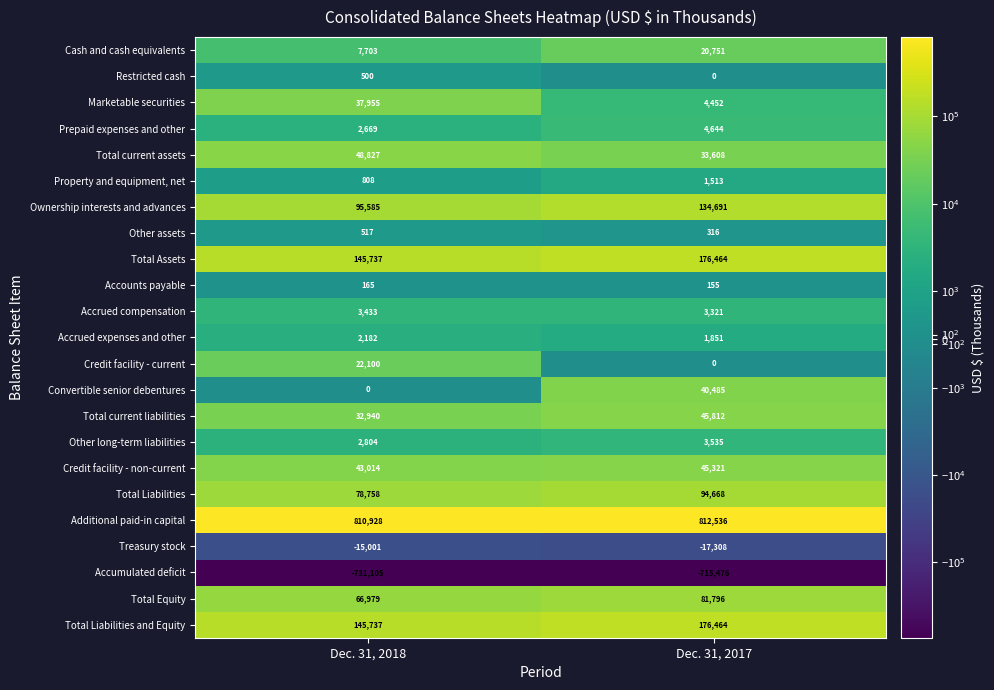

Rank the categories by Ownership interests and advances value from highest to lowest.

Dec. 31, 2017, Dec. 31, 2018